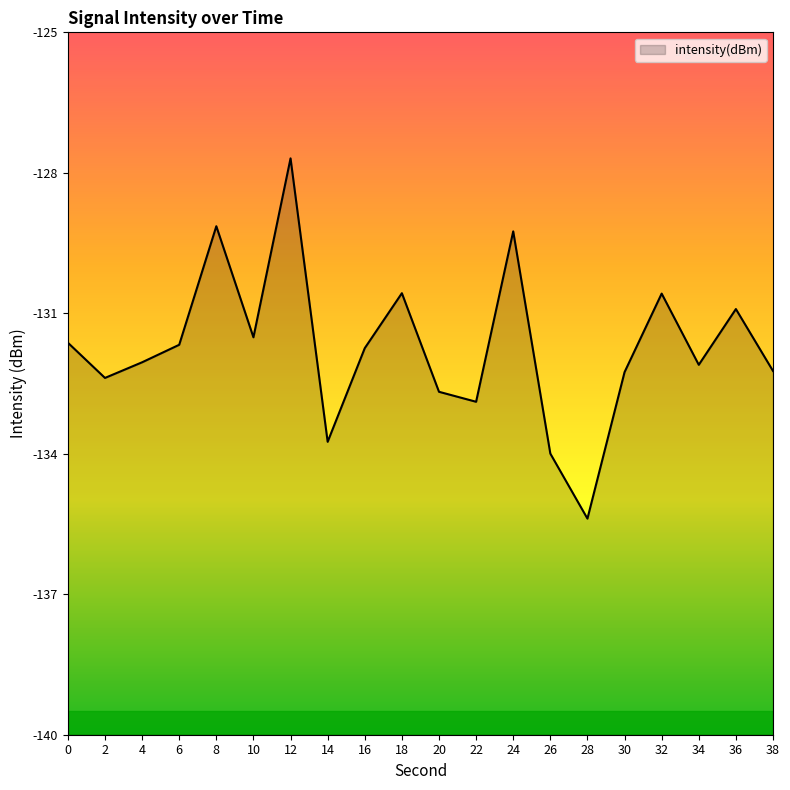

What is the difference between the maximum and second lowest values?

6.3